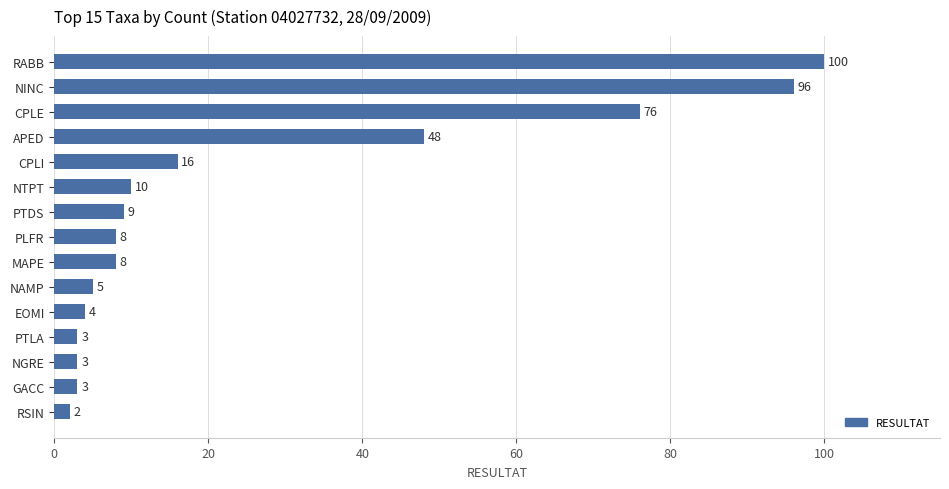

At which label is the value closest to 51?

APED